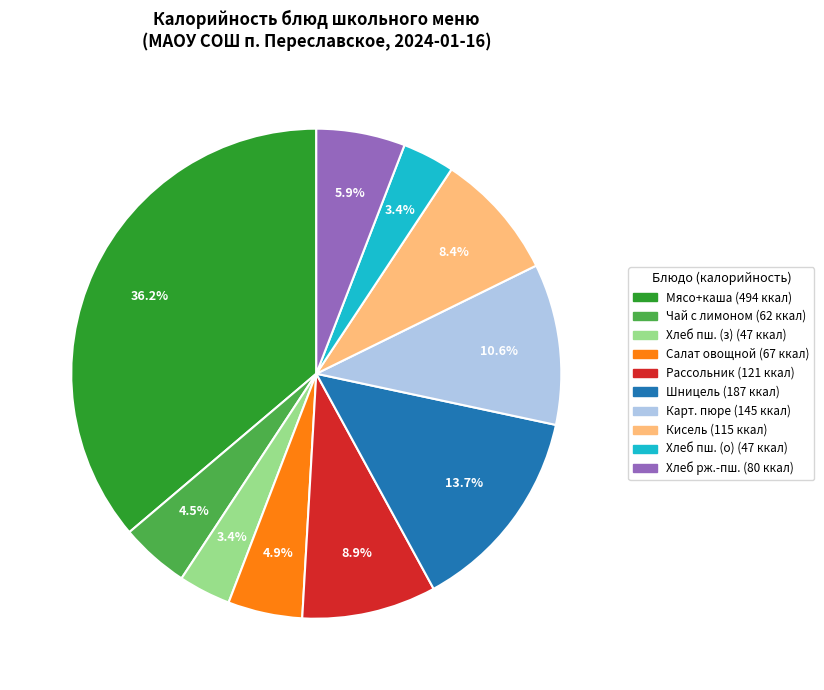

Is there a majority slice in this chart?

No